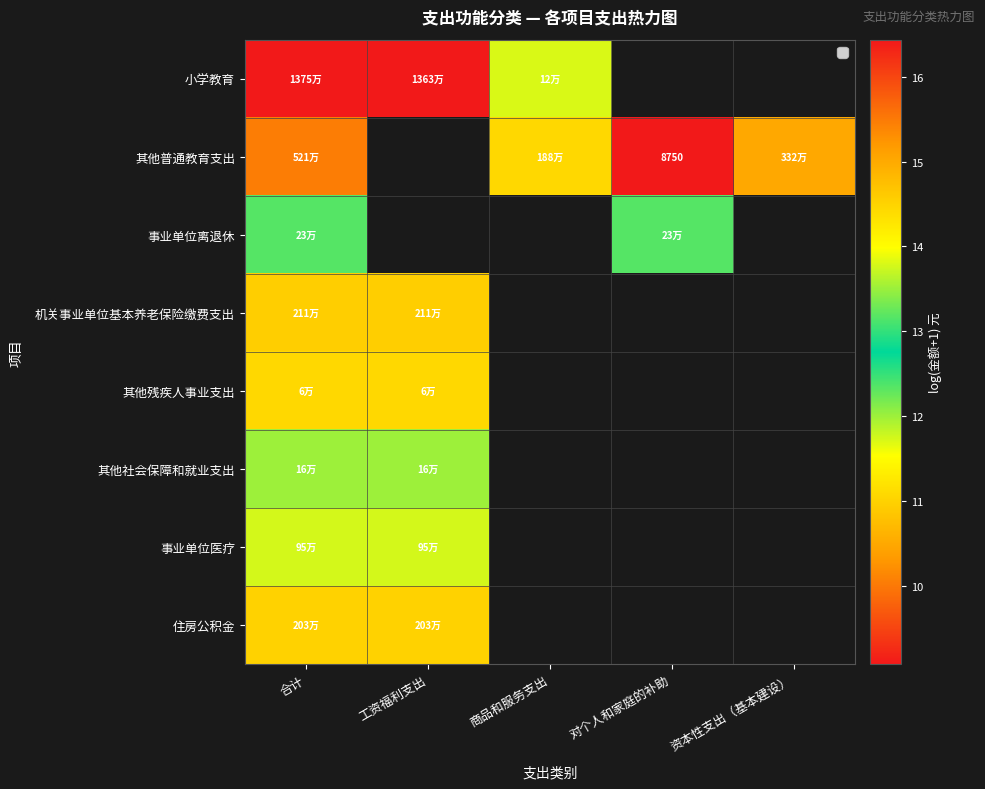

The 其他社会保障和就业支出 series shows 12.0 at 工资福利支出. True or false?

True